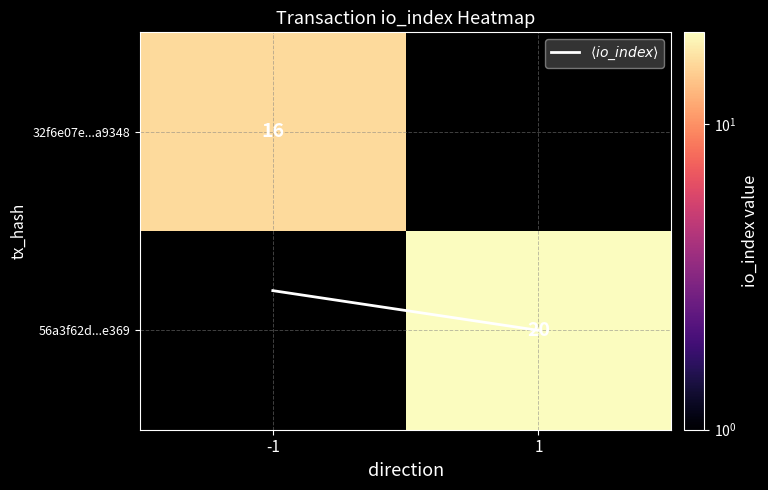

The value of $\langle io\_index \rangle$ at 1 is 0.7. True or false?

False